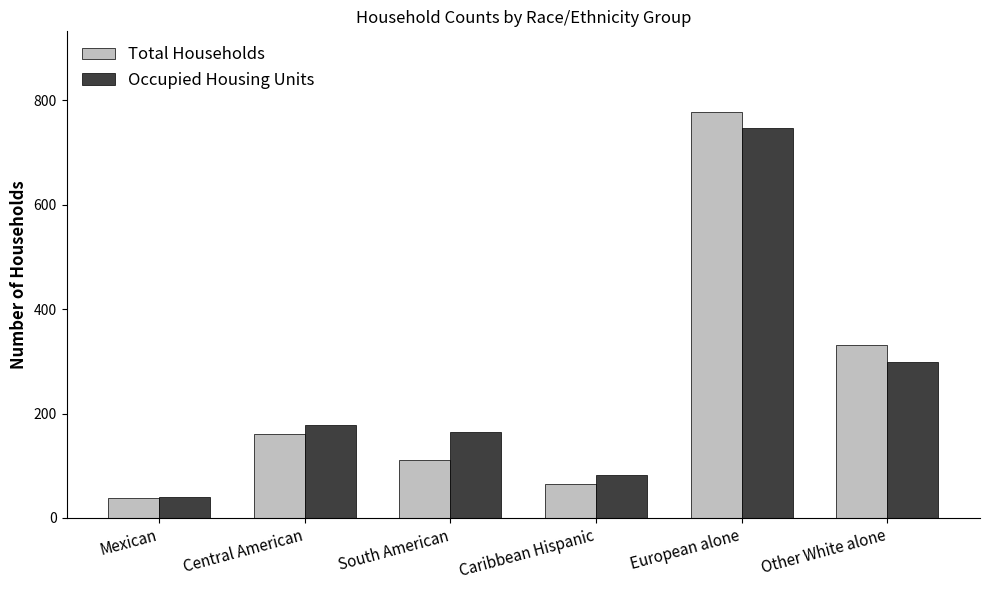

Reading left to right, what are all the values shown in this chart?

Total Households: Mexican=38	Central American=161	South American=111	Caribbean Hispanic=65	European alone=777	Other White alone=332
Occupied Housing Units: Mexican=41	Central American=178	South American=165	Caribbean Hispanic=82	European alone=748	Other White alone=298